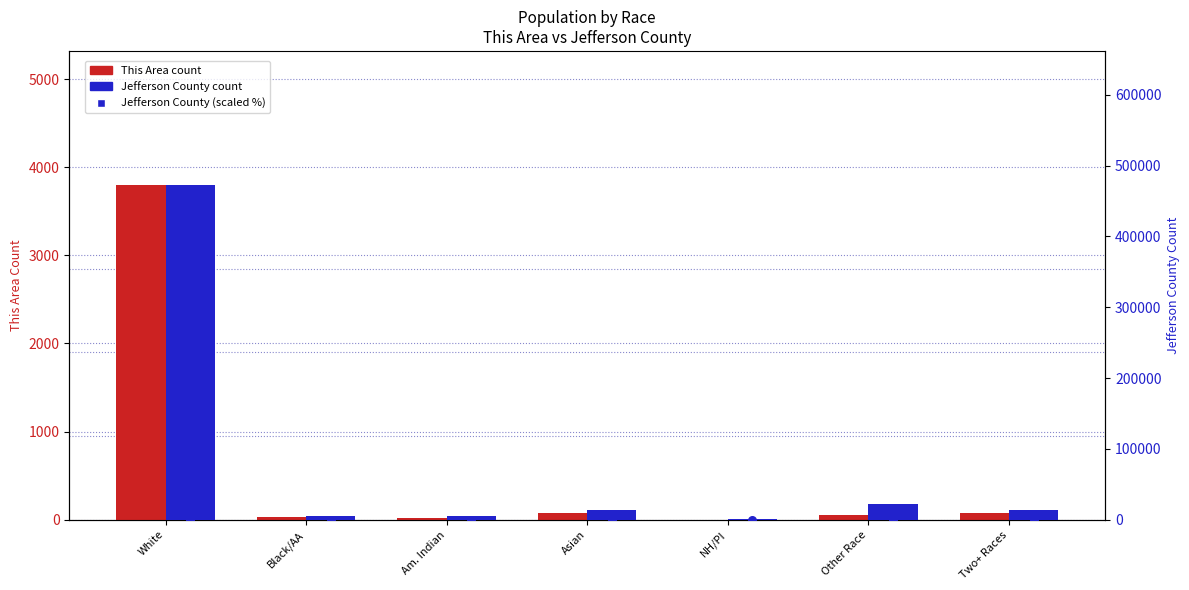

Which series contains the highest Y value?

Jefferson County